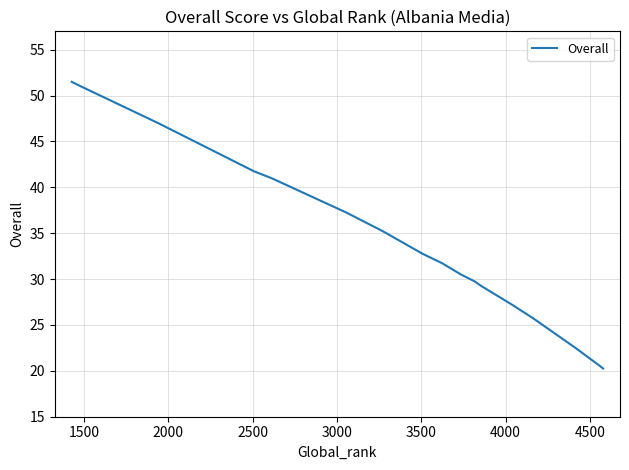

What is the maximum value shown in the chart?

51.5